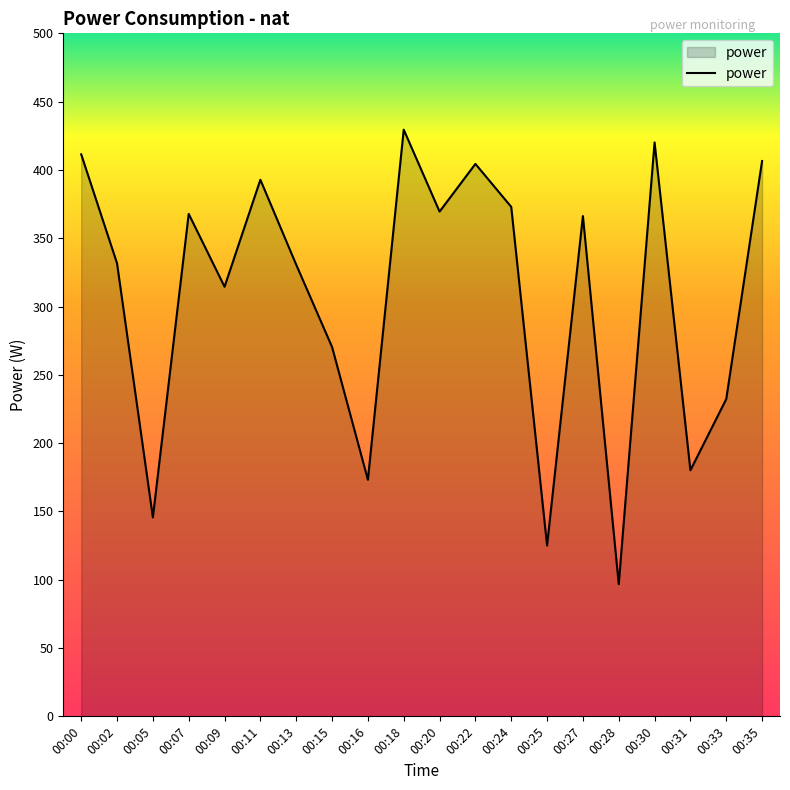

The value at 00:35 is 207.3. True or false?

False